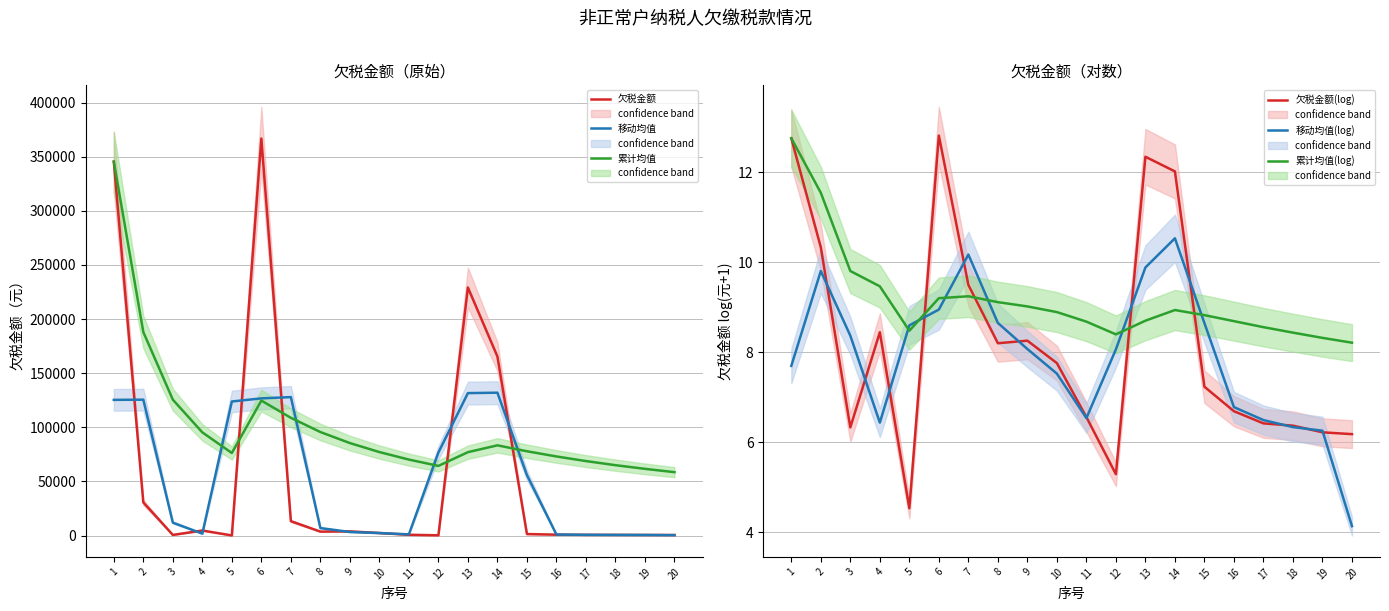

What is the approximate value of 移动均值(log) at 18?

6.3